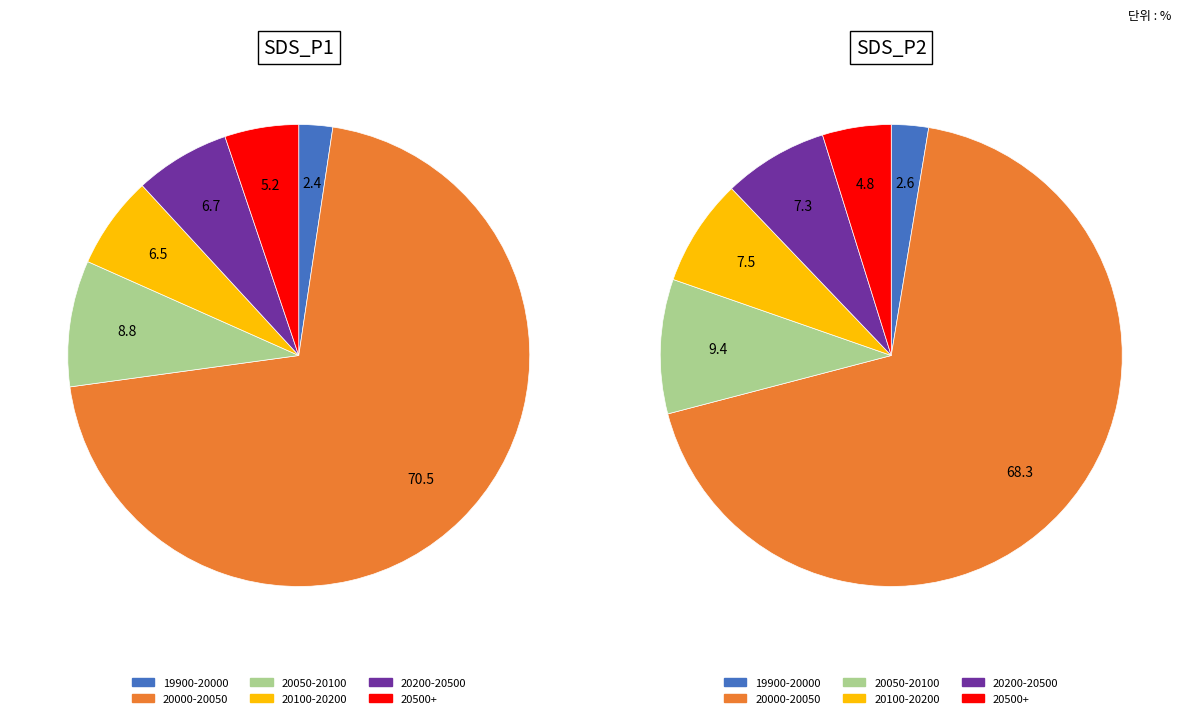

What portion of the pie excludes 11?

97.5%